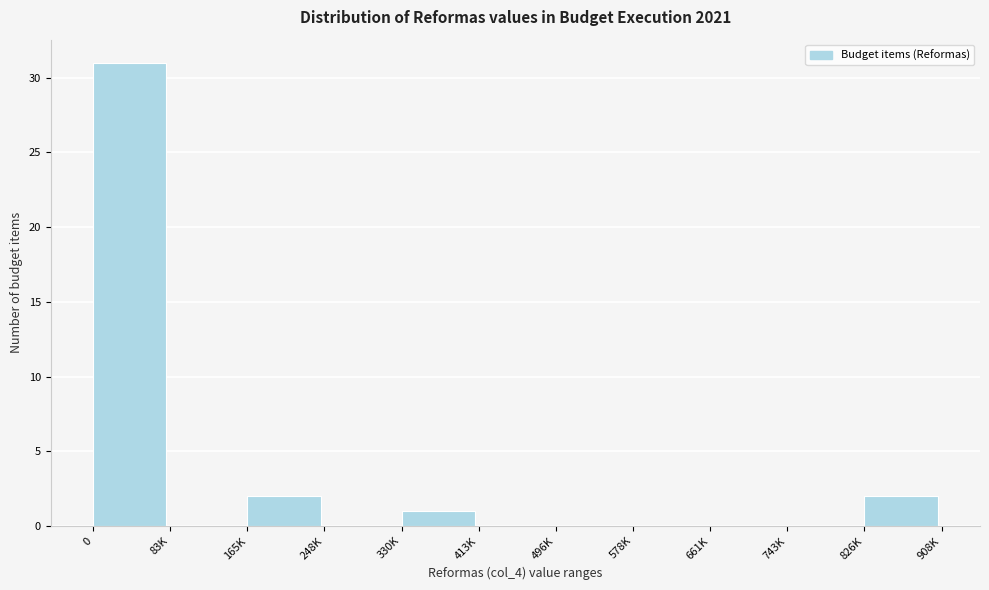

Reading left to right, what are all the values shown in this chart?

0=31	83K=0	165K=2	248K=0	330K=1	413K=0	496K=0	578K=0	661K=0	743K=0	826K=2